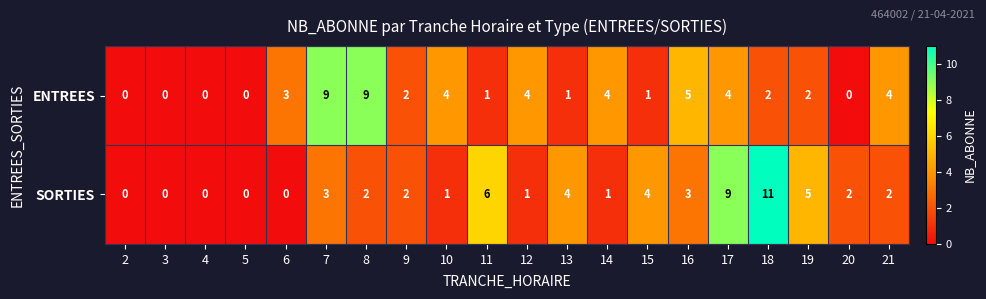

What is the difference between the highest and lowest values at 6?

3